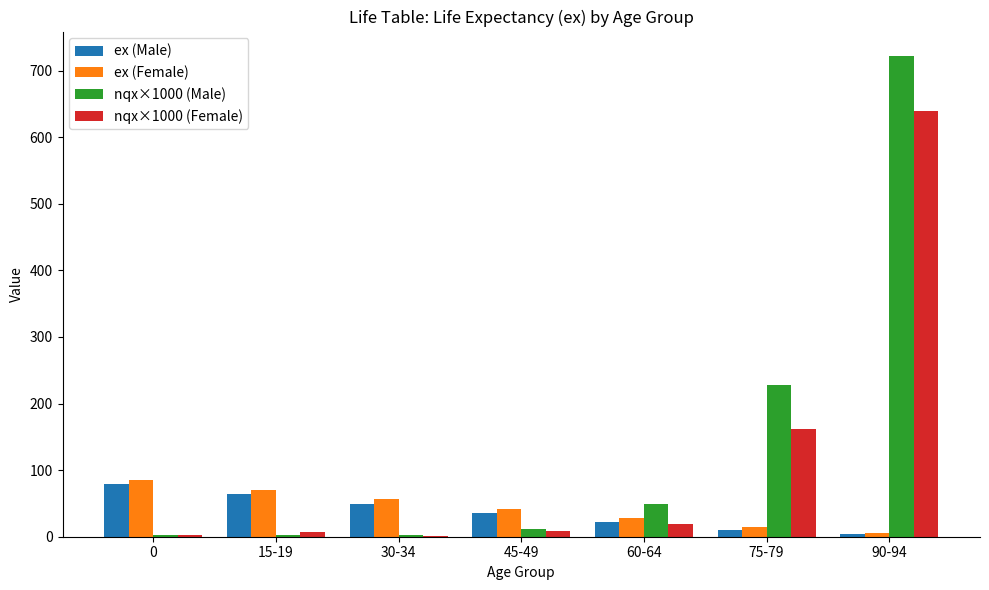

What is the sum of all ex (Male) values?

263.2